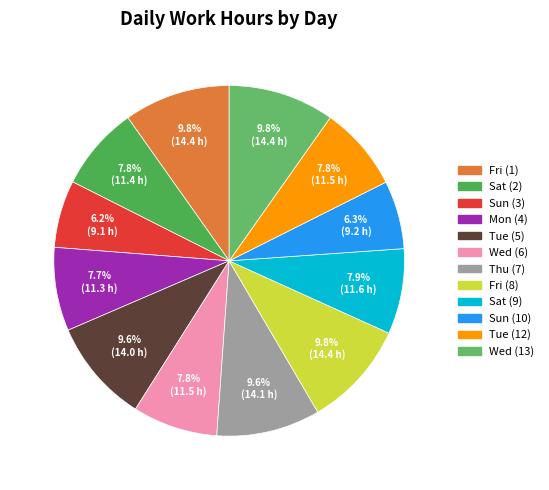

To the nearest percent, what is the difference between the largest and smallest slice percentages?

4%